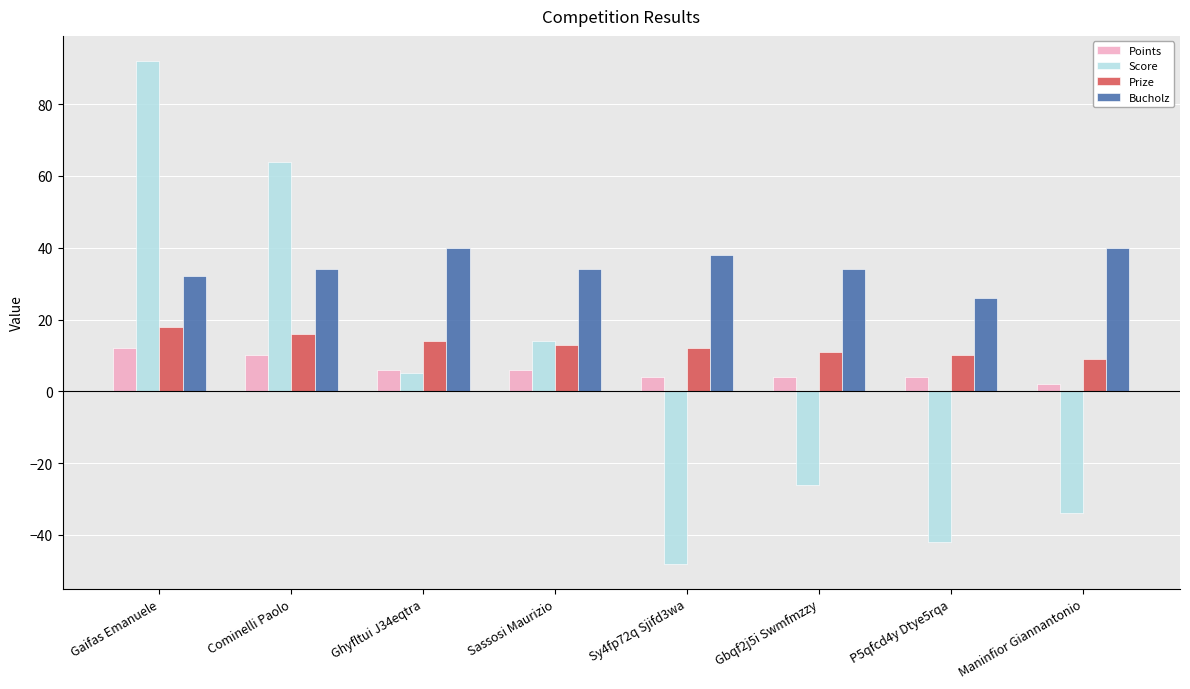

Reading left to right, transcribe all the data shown in this chart.

Points: Gaifas Emanuele=12	Cominelli Paolo=10	Ghyfltui J34eqtra=6	Sassosi Maurizio=6	Sy4fp72q Sjifd3wa=4	Gbqf2j5i Swmfmzzy=4	P5qfcd4y Dtye5rqa=4	Maninfior Giannantonio=2
Score: Gaifas Emanuele=92	Cominelli Paolo=64	Ghyfltui J34eqtra=5	Sassosi Maurizio=14	Sy4fp72q Sjifd3wa=-48	Gbqf2j5i Swmfmzzy=-26	P5qfcd4y Dtye5rqa=-42	Maninfior Giannantonio=-34
Prize: Gaifas Emanuele=18	Cominelli Paolo=16	Ghyfltui J34eqtra=14	Sassosi Maurizio=13	Sy4fp72q Sjifd3wa=12	Gbqf2j5i Swmfmzzy=11	P5qfcd4y Dtye5rqa=10	Maninfior Giannantonio=9
Bucholz: Gaifas Emanuele=32	Cominelli Paolo=34	Ghyfltui J34eqtra=40	Sassosi Maurizio=34	Sy4fp72q Sjifd3wa=38	Gbqf2j5i Swmfmzzy=34	P5qfcd4y Dtye5rqa=26	Maninfior Giannantonio=40